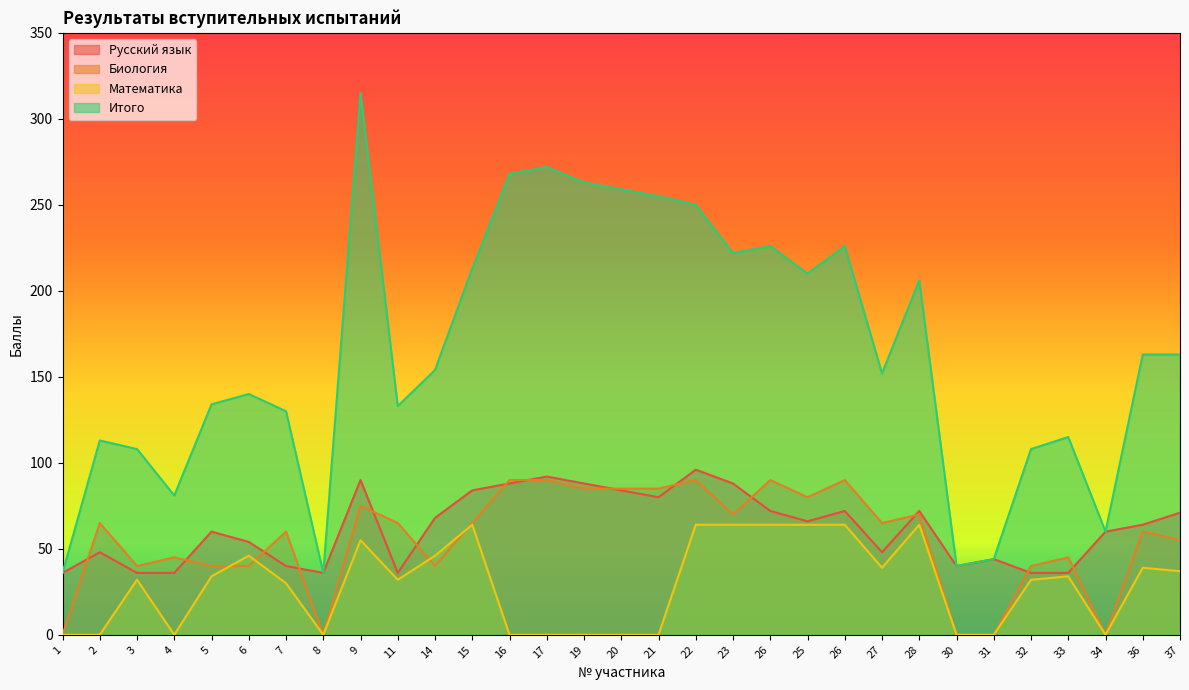

What is the greatest value displayed?

315